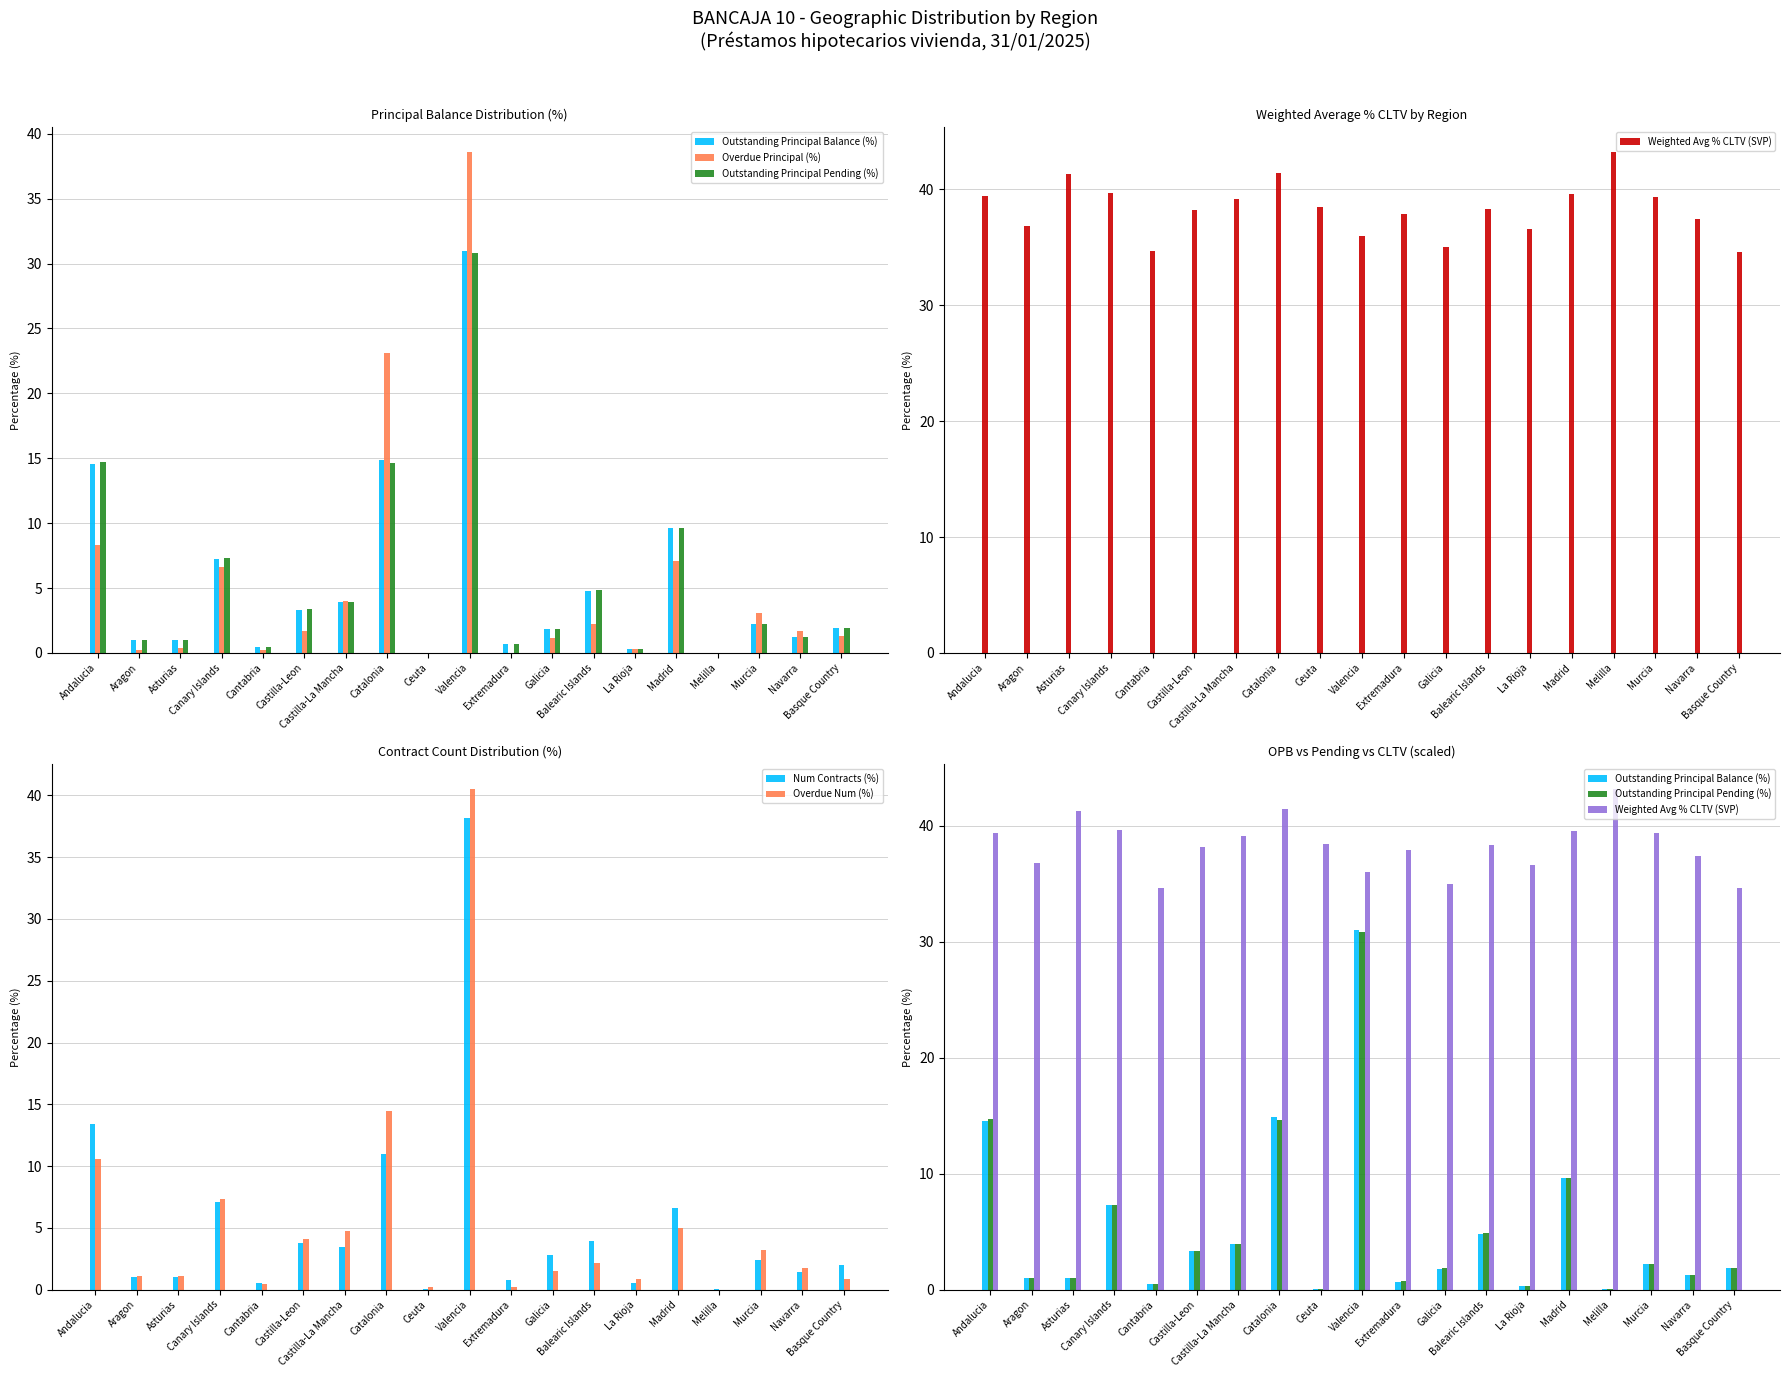

What is the average value of the Num Contracts (%) series?

5.3